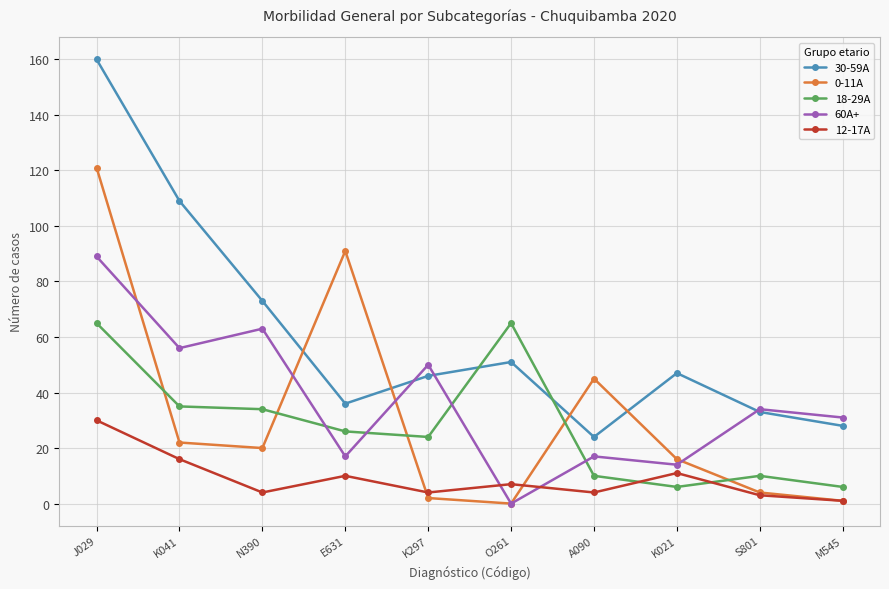

At which category does the chart reach its peak across all series?

J029